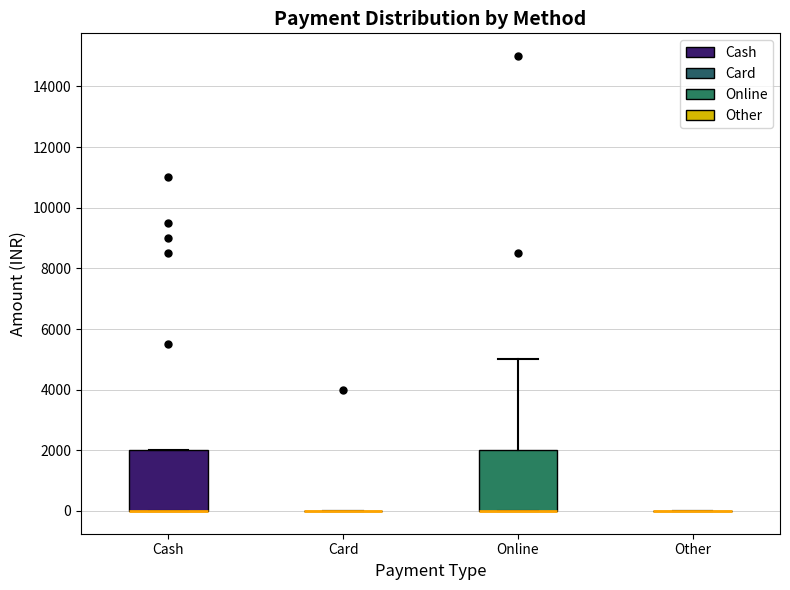

Reading left to right, transcribe this box plot: for each box, give where its median line is, the range the box spans, and where its two whiskers end, as read against the y-axis. The values are not printed on the chart, so give them approximately, as read against the axis.

Cash: median 0 (drawn on the box's lower edge), box 0 to 2000, whiskers 0 to 2000
Card: box collapsed to a line at 0, whiskers 0 to 0
Online: median 0 (drawn on the box's lower edge), box 0 to 2000, whiskers 0 to 5000
Other: box collapsed to a line at 0, whiskers 0 to 0